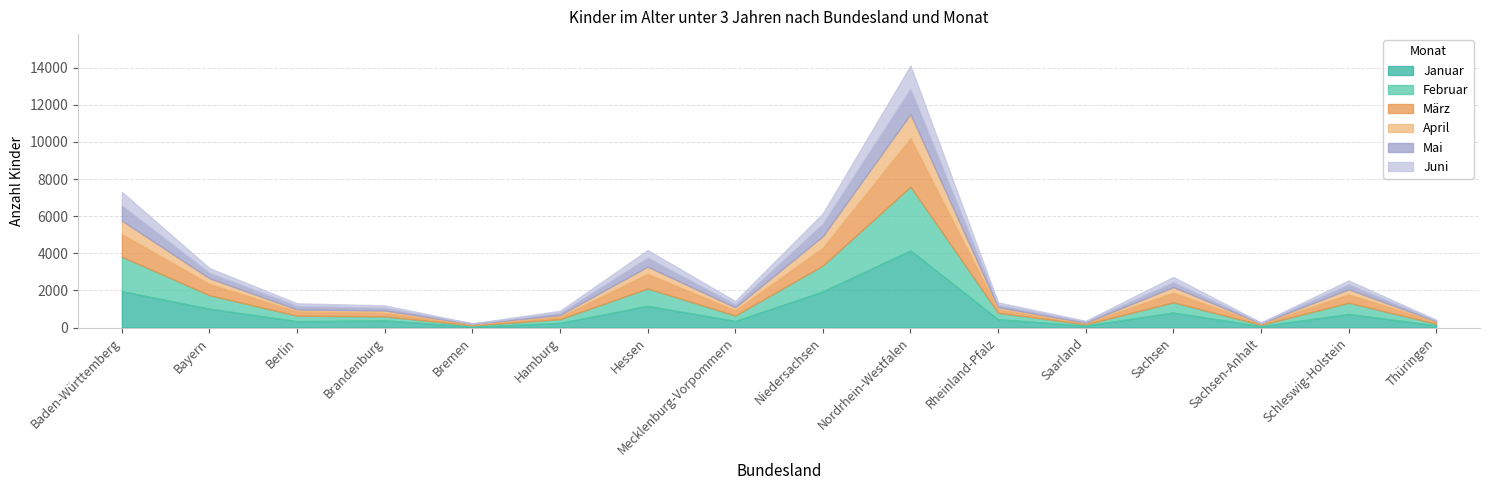

What is the label of the 16th point from the right?

Baden-Württemberg